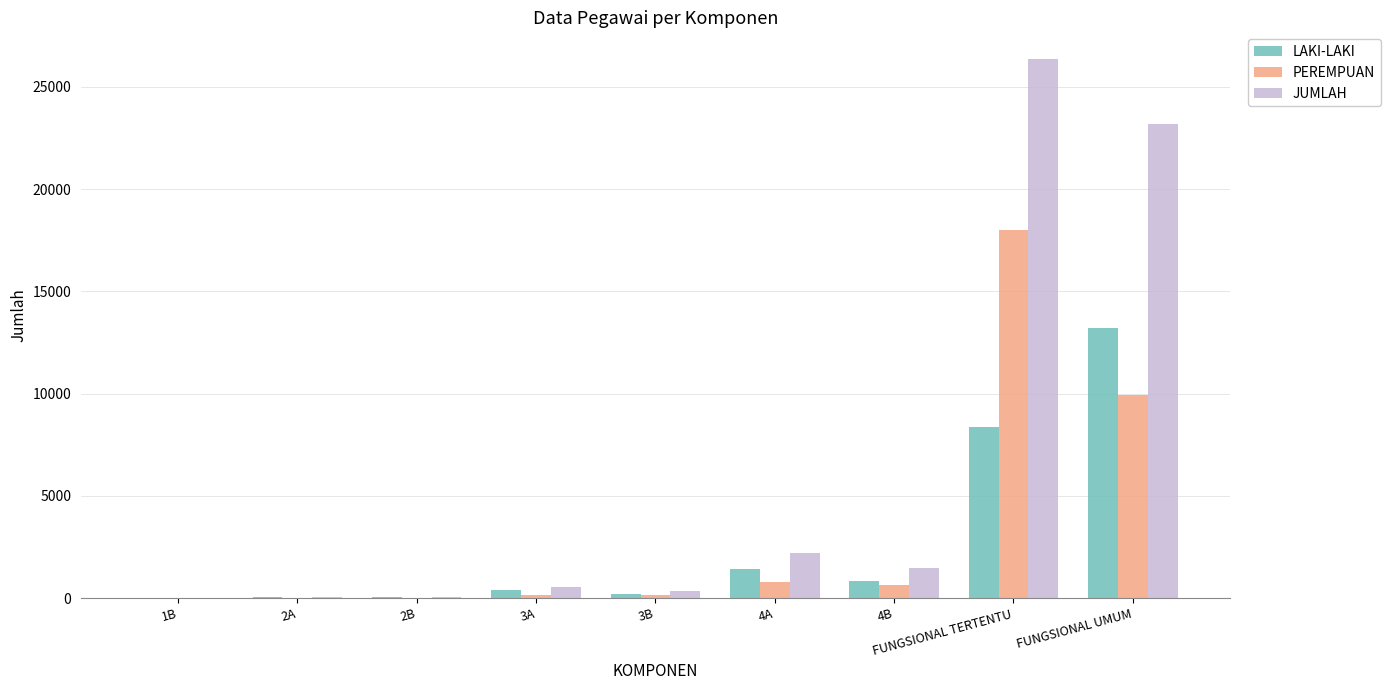

How many data points does each series have?

9